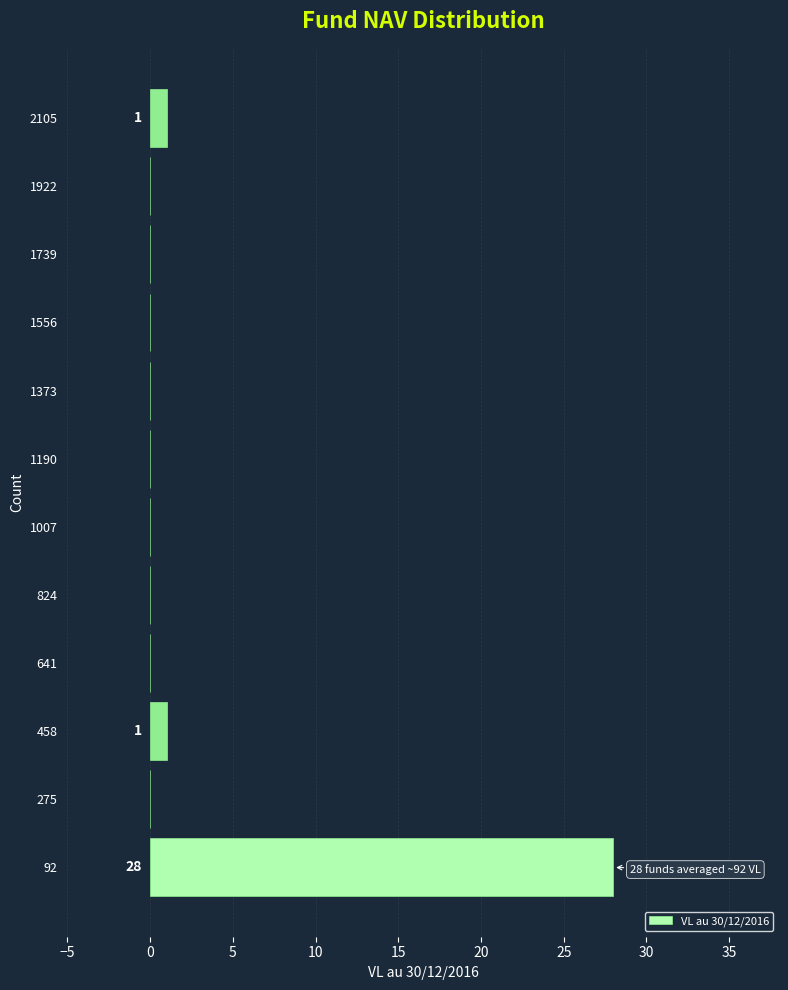

Which range on the y-axis has the longest bar?

0 to 180